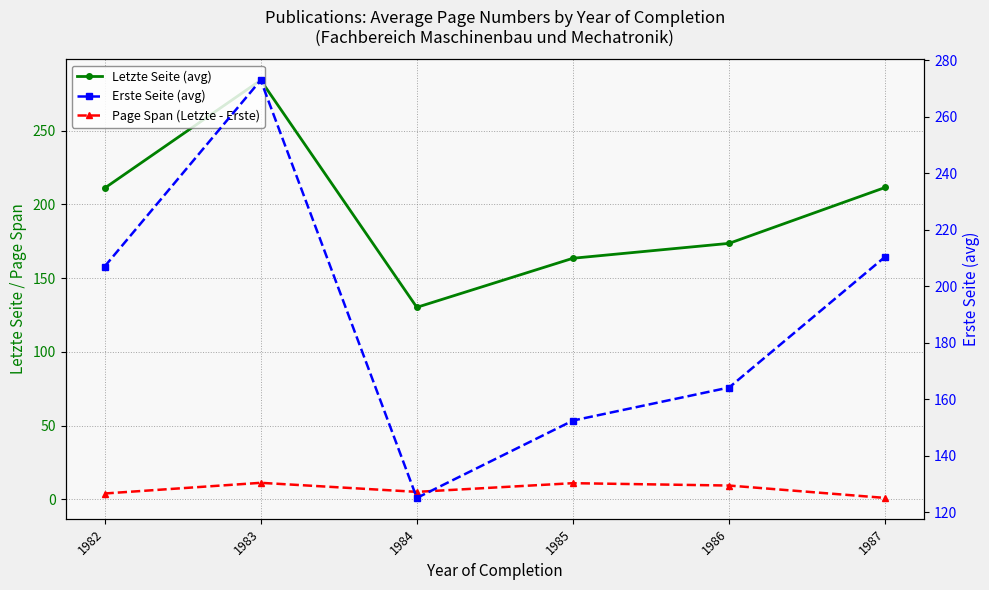

At which category does Erste Seite (avg) reach its first local valley?

1984